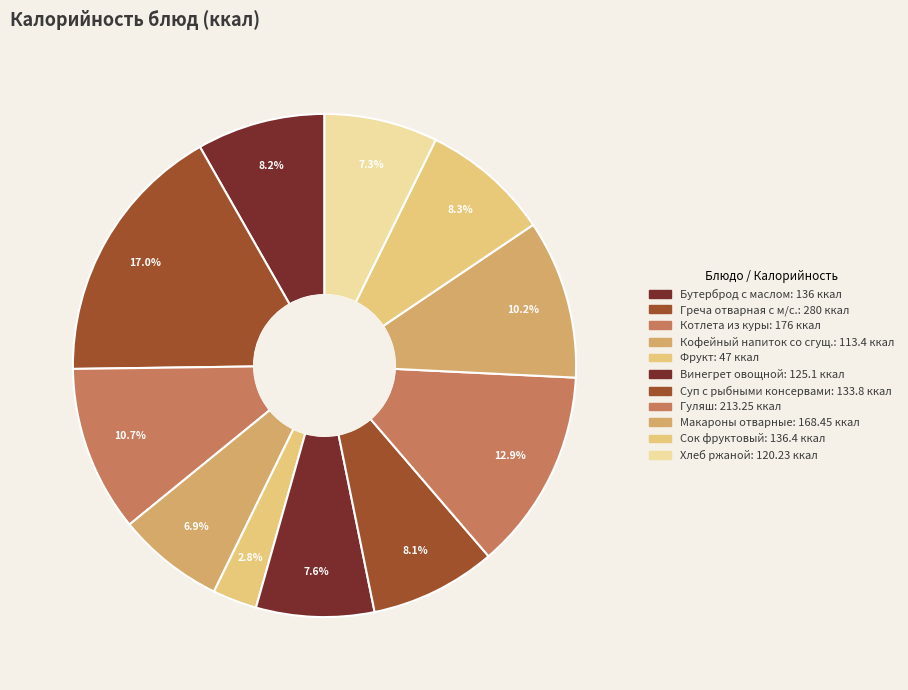

To the nearest percent, what percentage of the pie is Винегрет овощной?

8%